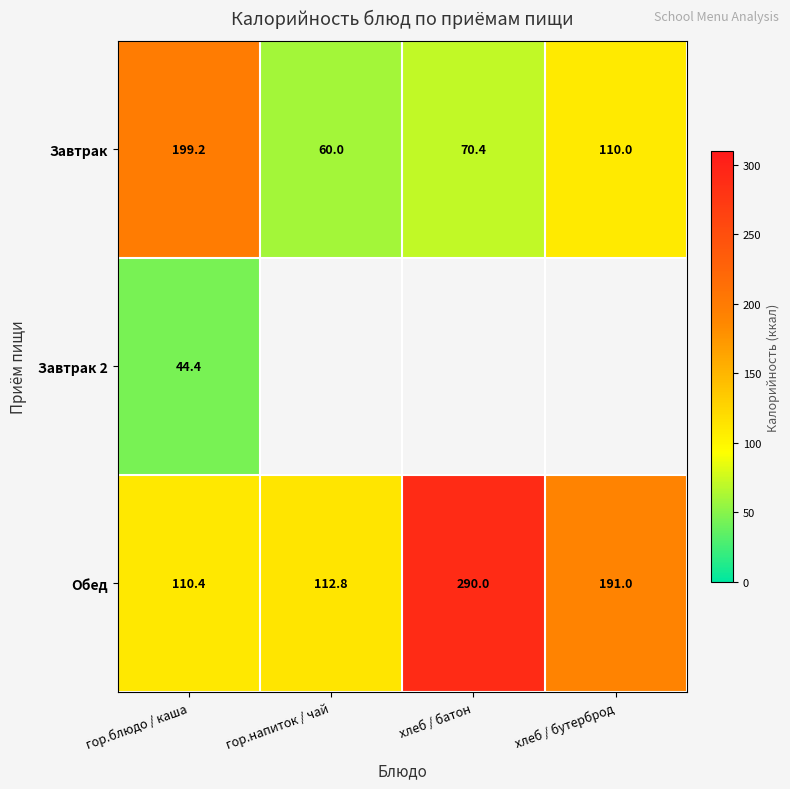

How many values in the Обед series are below 191?

2